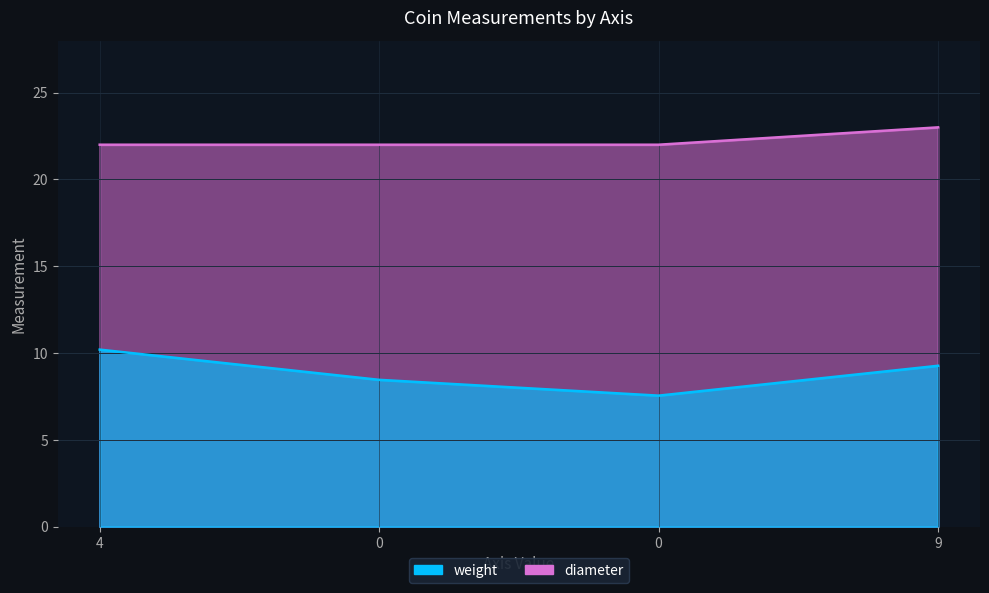

Is it true that weight equals 9.3 at 9?

True